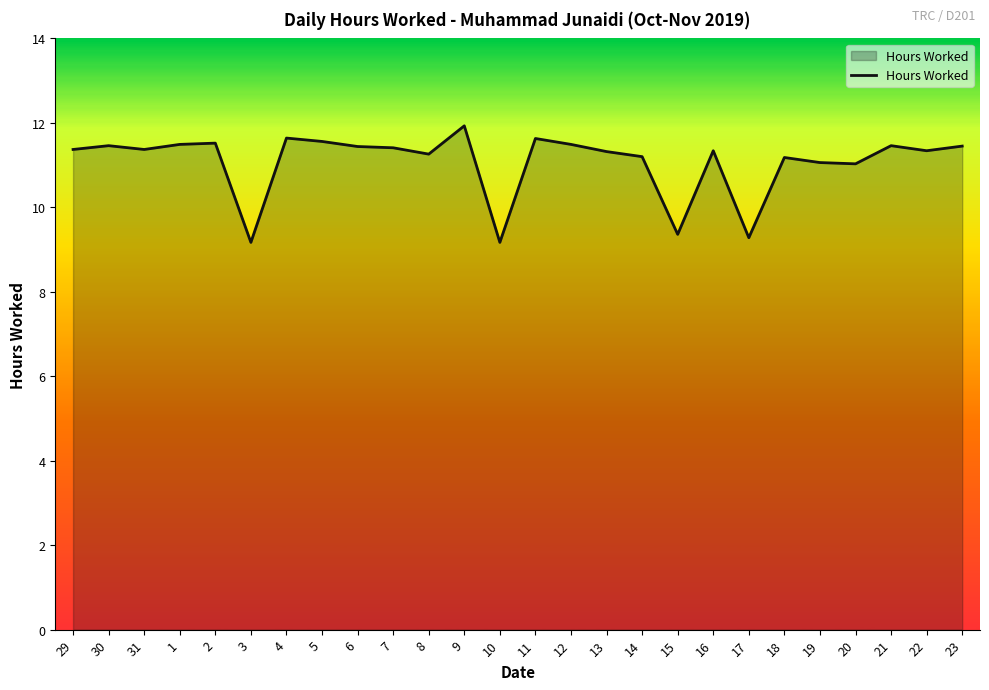

What position from the right is 3?

21